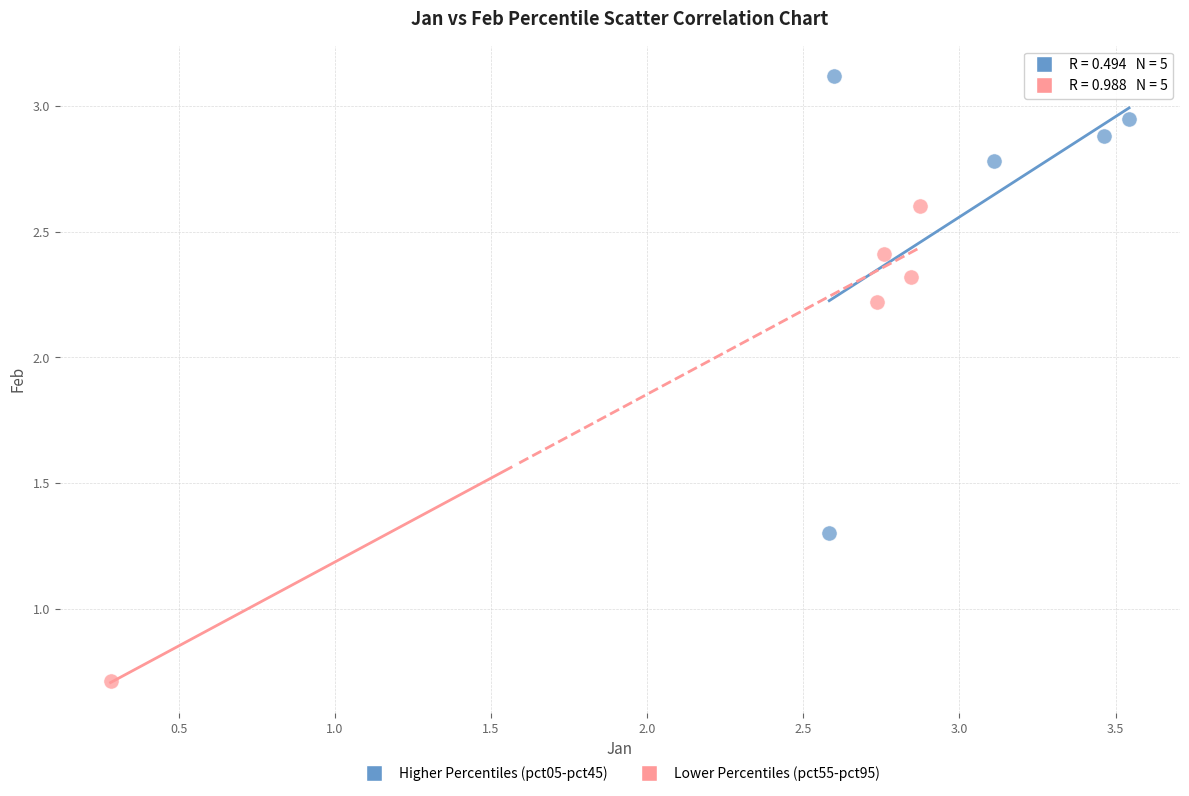

Which series contains the lowest Y value?

Lower Percentiles (pct55-pct95)